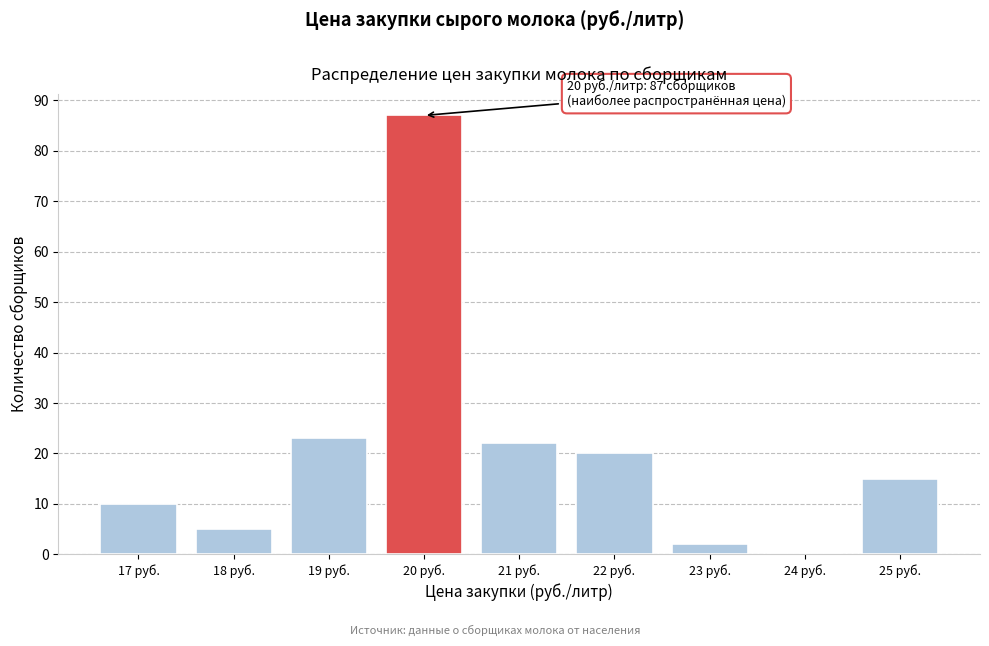

Which range on the x-axis has the tallest bar?

19.5 to 20.5